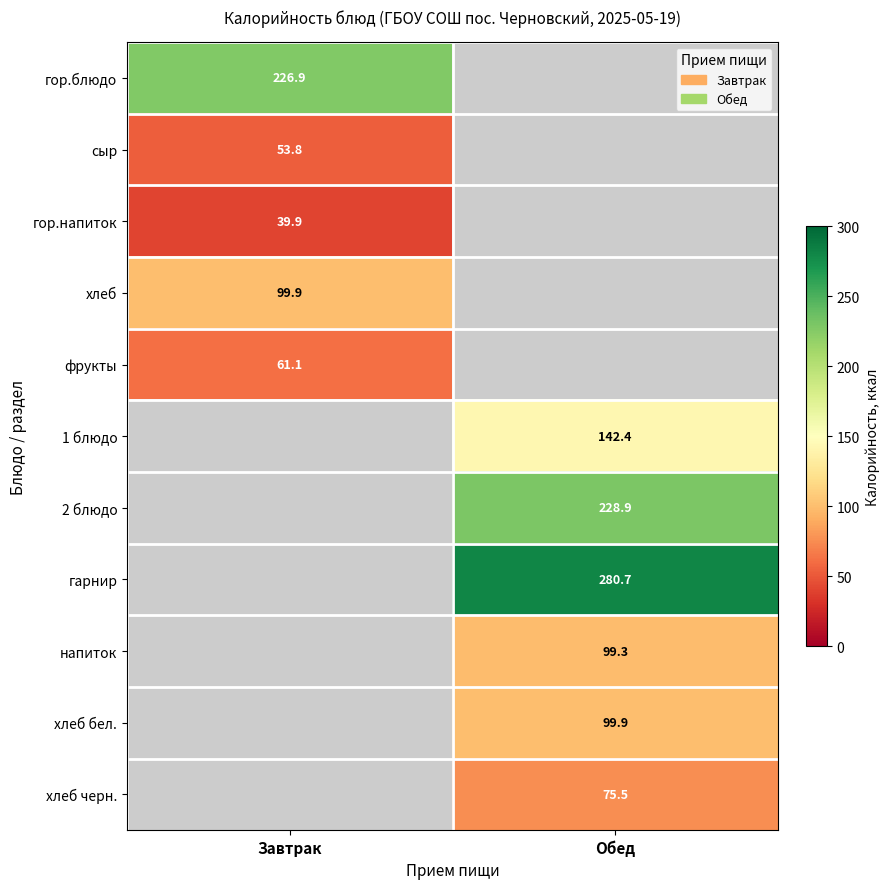

What is the maximum value for гор.напиток?

39.9